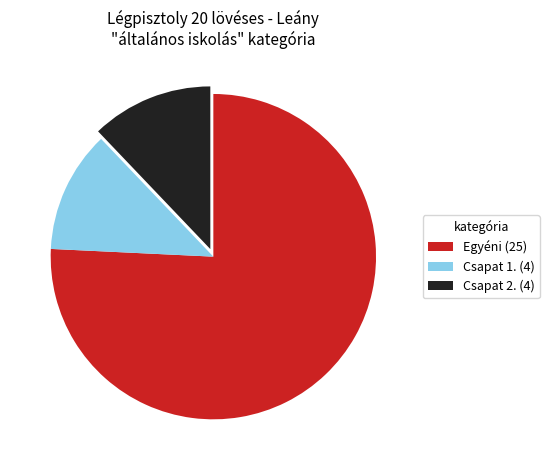

The Egyéni (25) slice represents 76% of the pie. True or false?

True